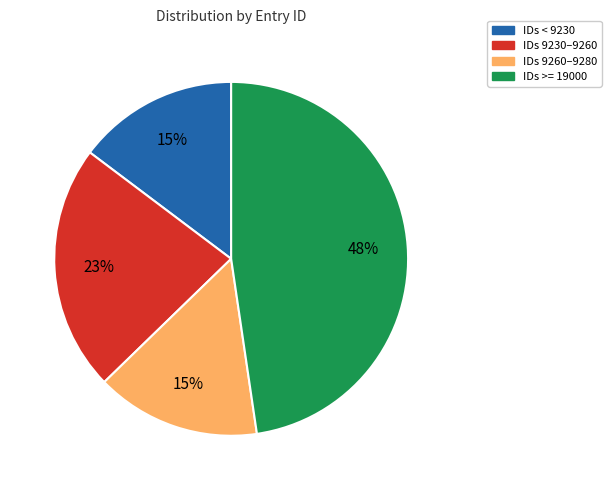

How many segments does this pie chart have?

4